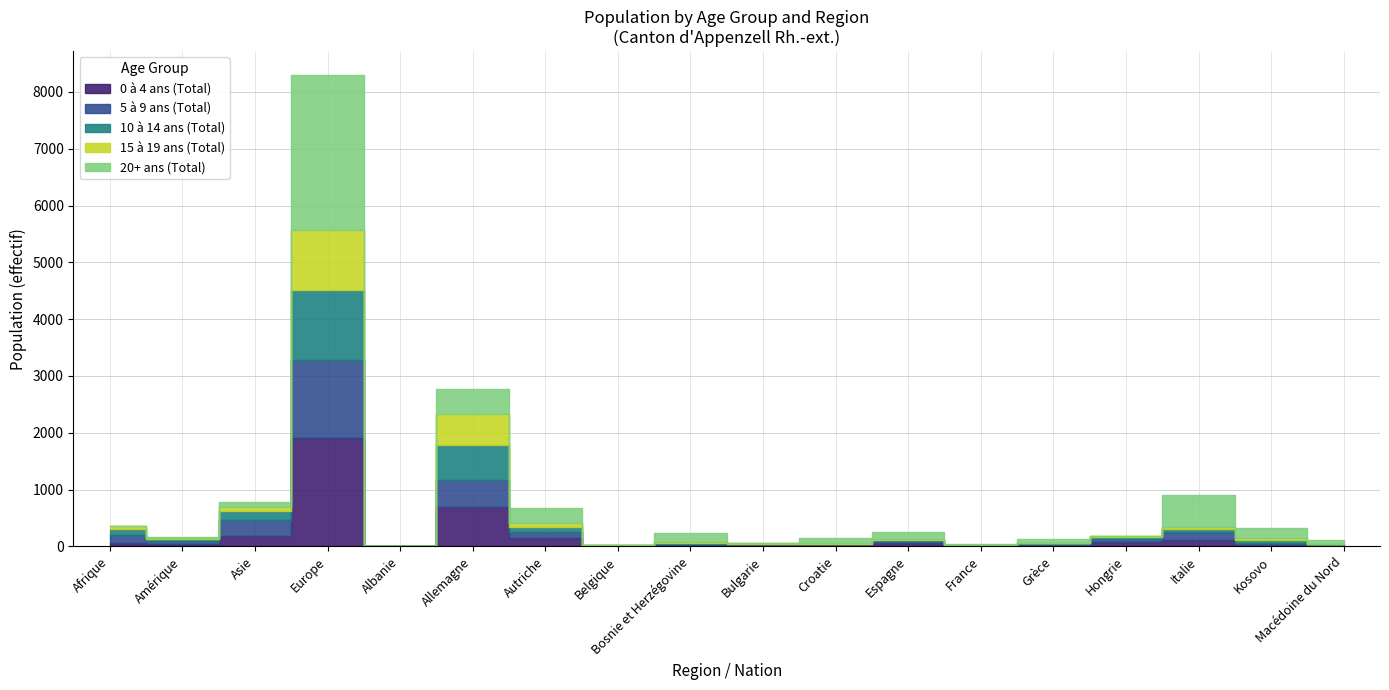

How many lines are shown in the chart?

5